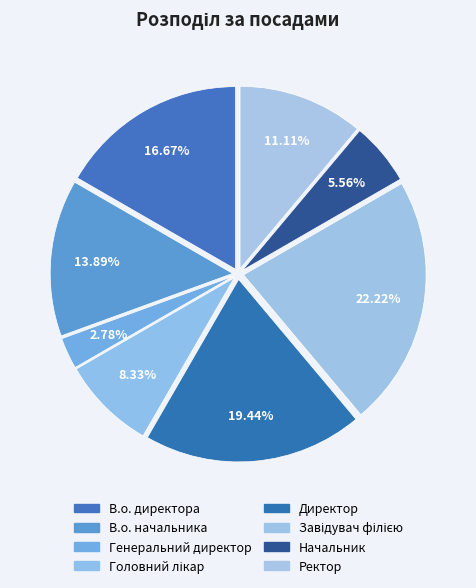

Is there a majority slice in this chart?

No